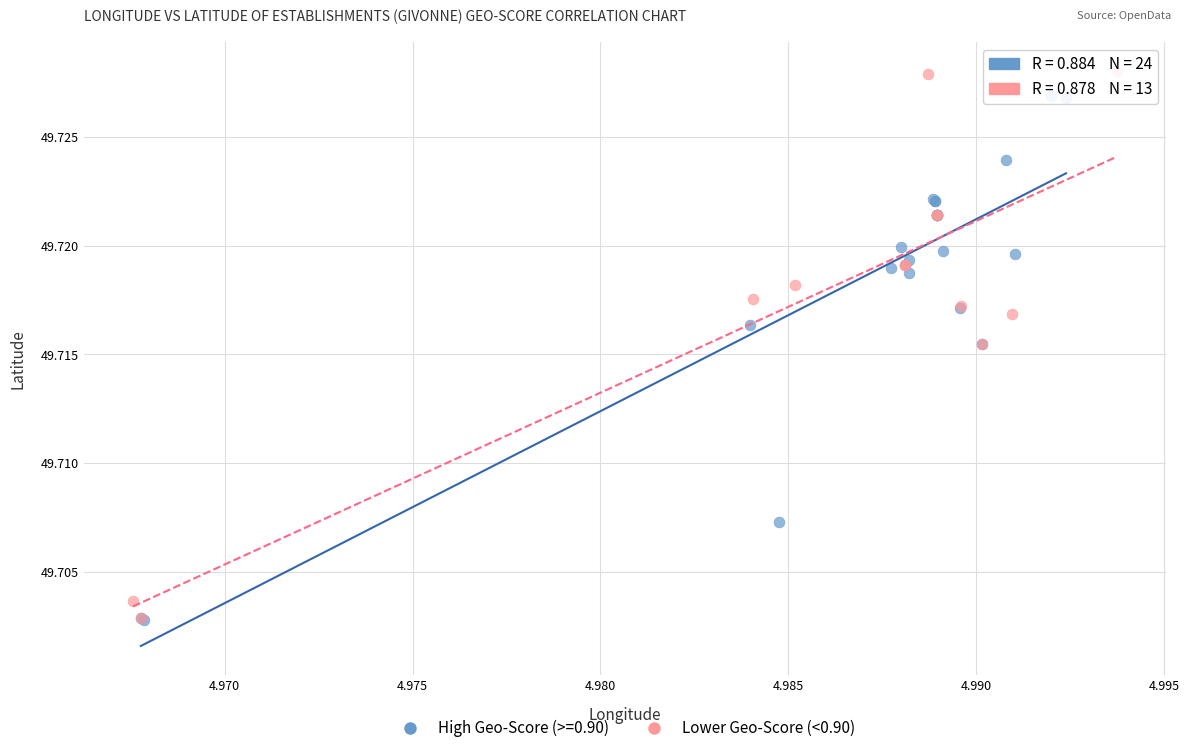

Which series contains the highest Y value?

Lower Geo-Score (<0.90)